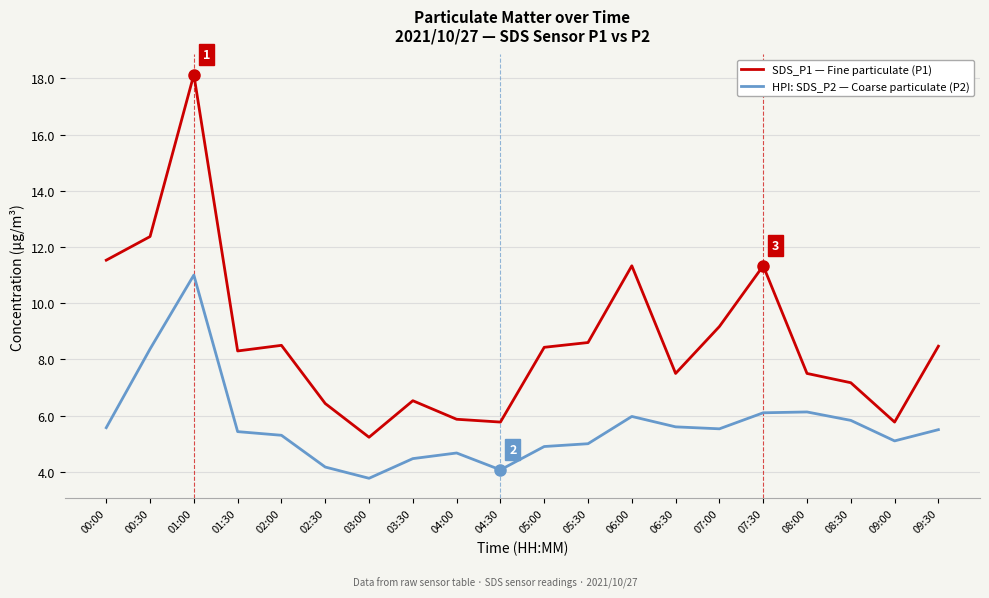

What position from the left is 02:30?

6